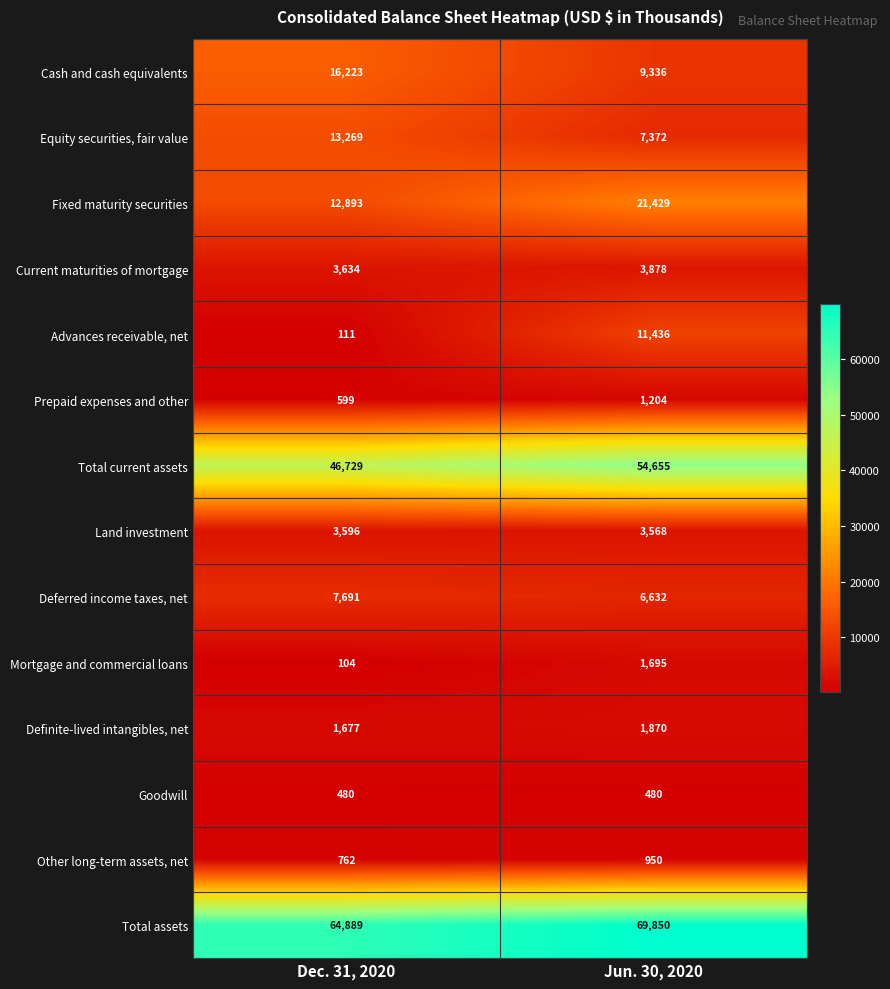

At which category is the sum across all series the highest?

Jun. 30, 2020